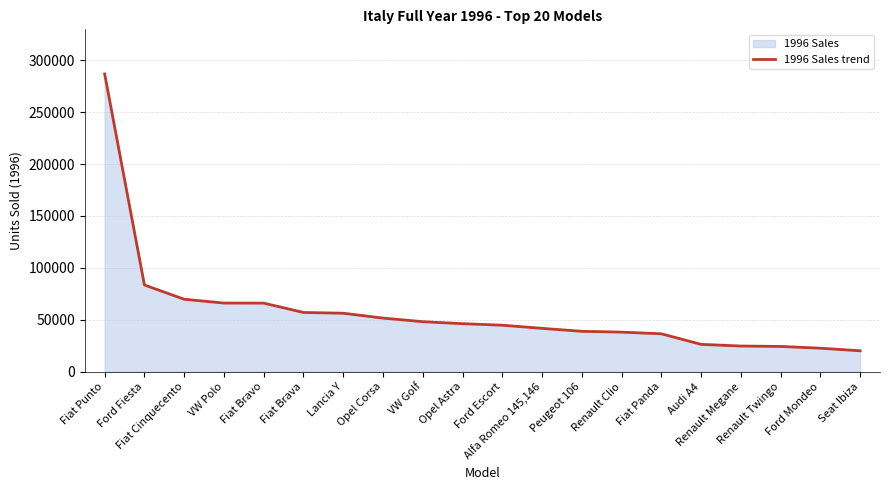

How many lines are shown in the chart?

1